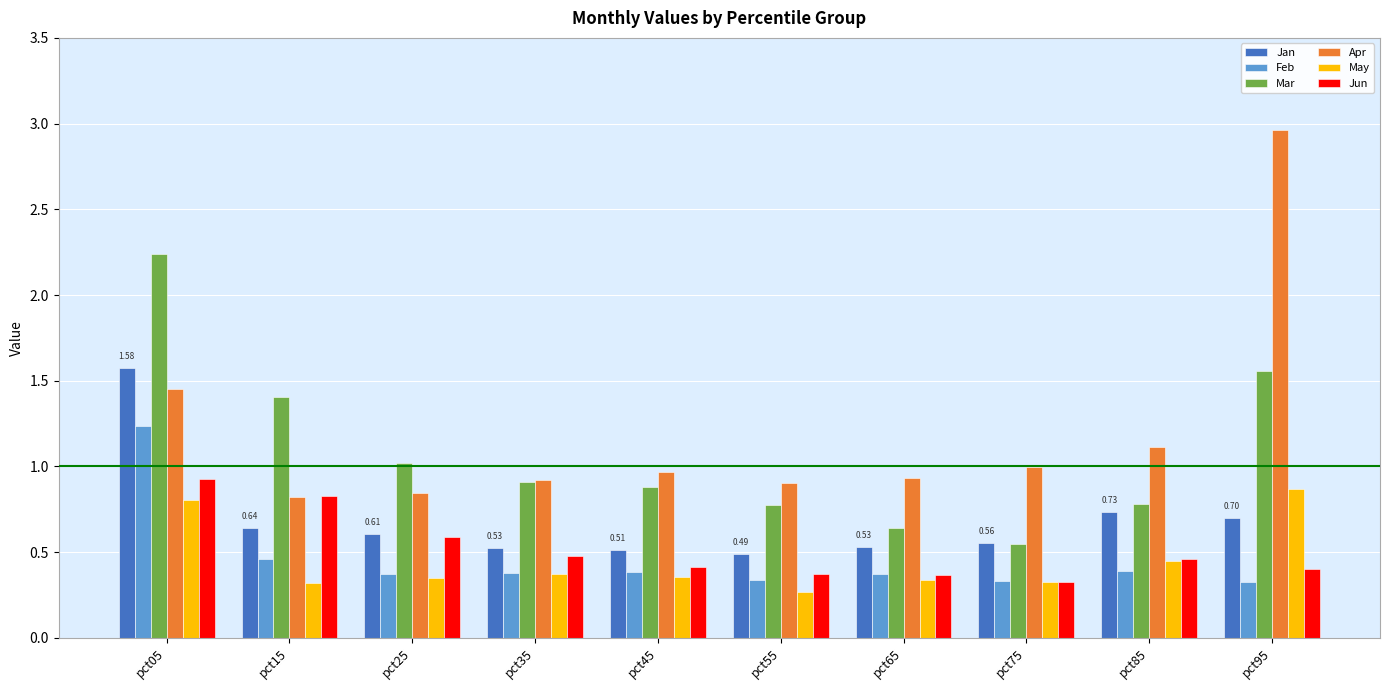

At which category is the sum across all series the highest?

pct05